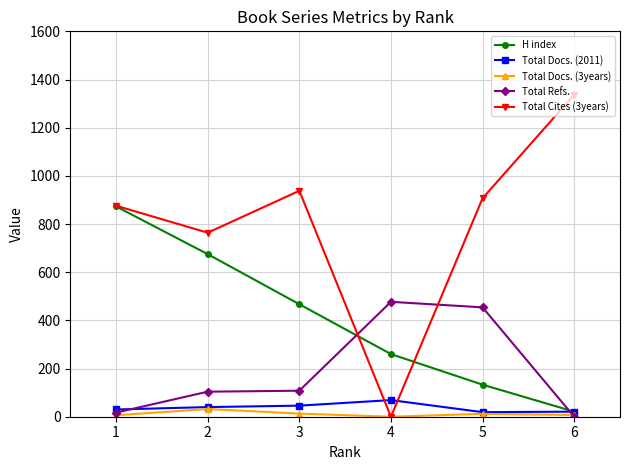

What is the greatest value displayed?

1337